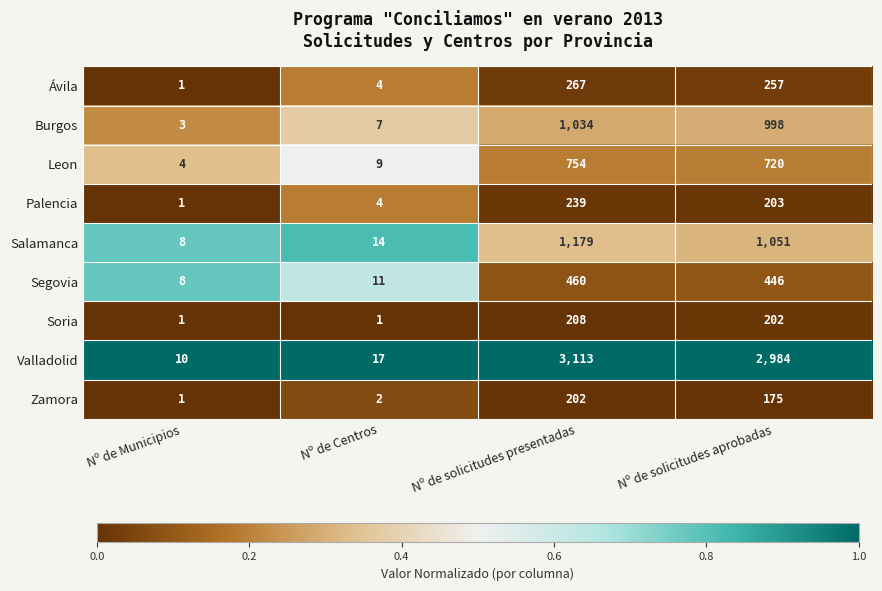

What is the difference between the maximum and minimum values in the Ávila series?

266